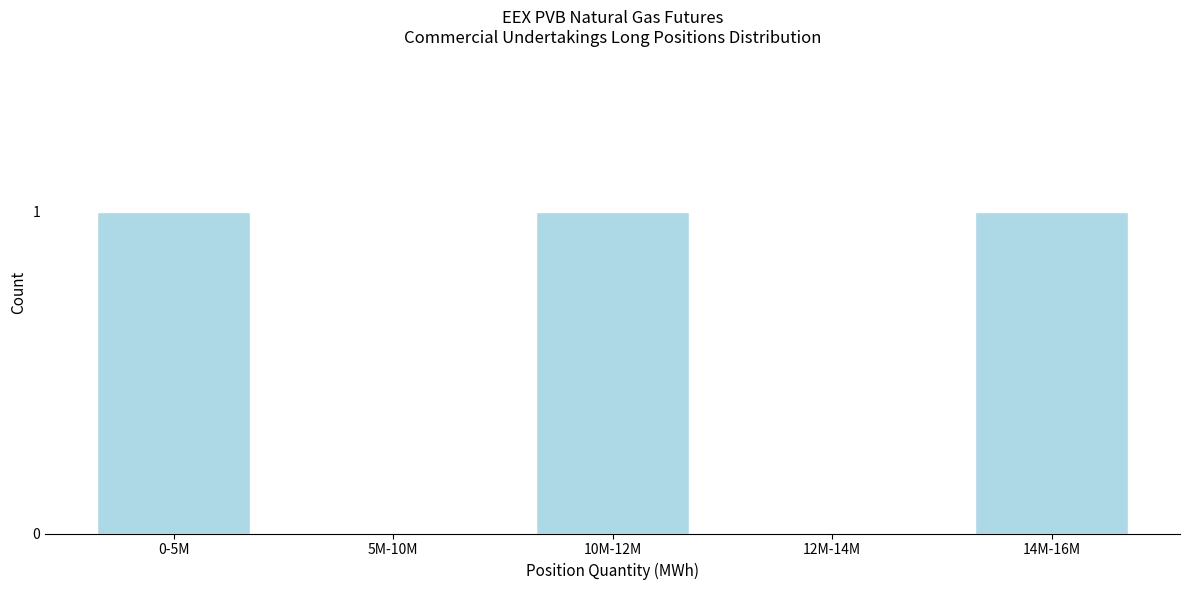

Reading left to right, extract all data points from this chart.

0-5M=1	5M-10M=0	10M-12M=1	12M-14M=0	14M-16M=1